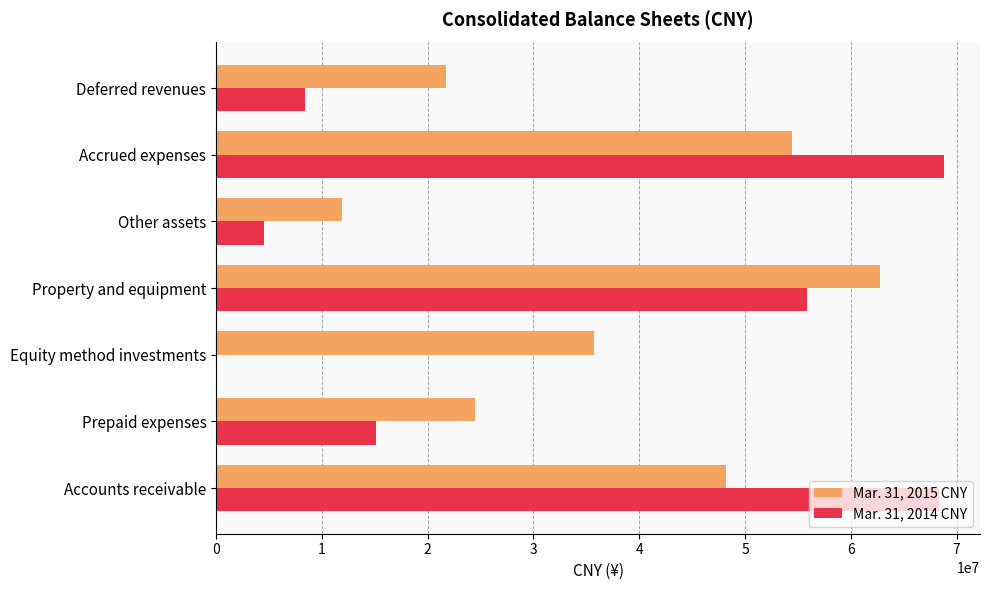

The value of Mar. 31, 2015 CNY at Deferred revenues is 31940456. True or false?

False